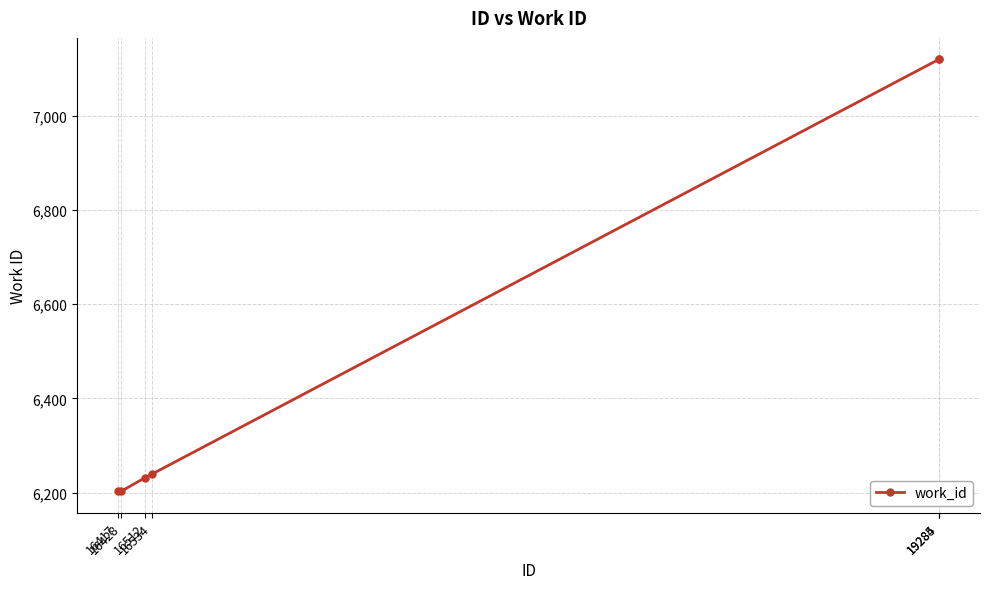

What is the average value?

6520